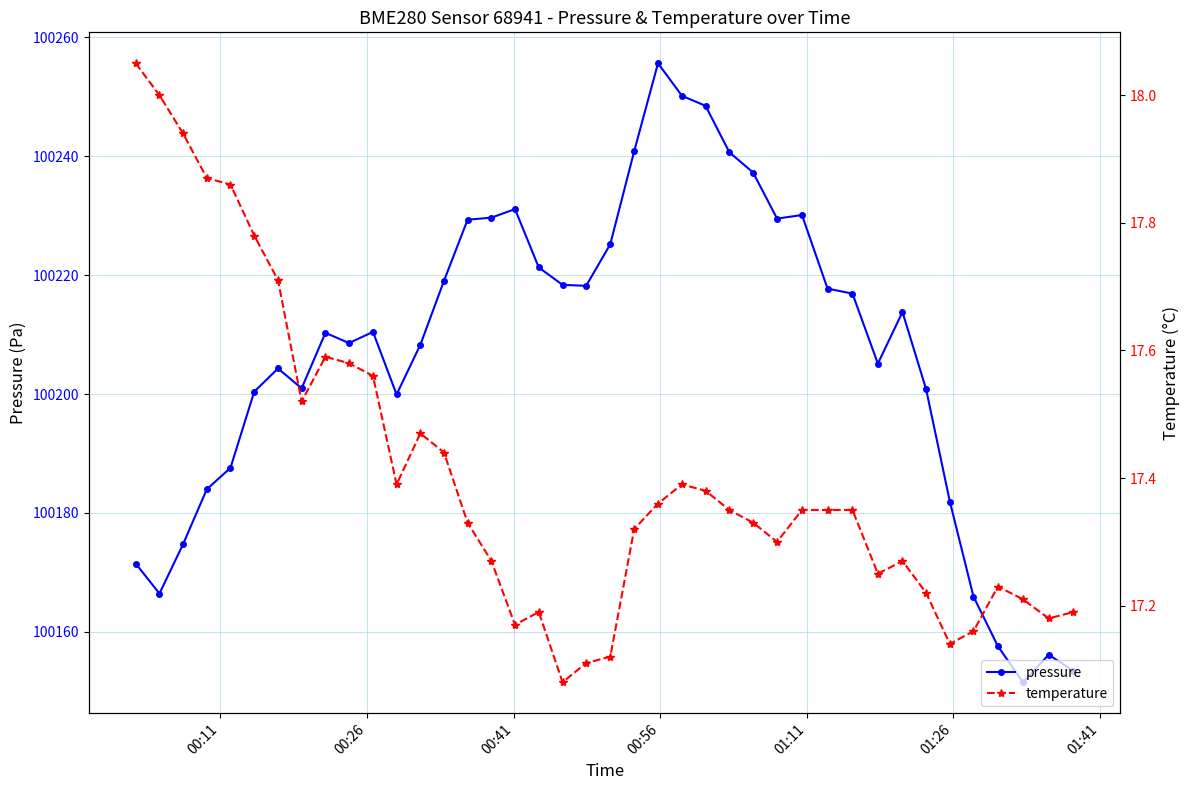

What is the value of the pressure point at the 17th from the left?

100231.1